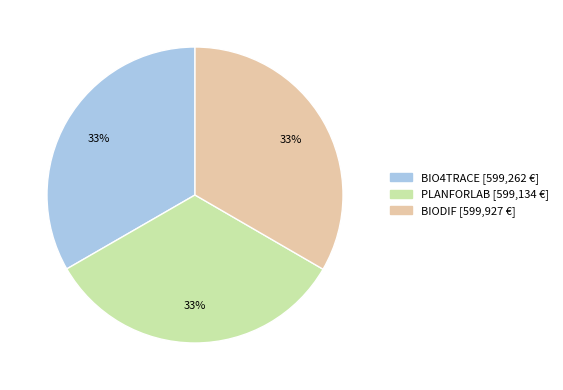

What percentage is the BIODIF slice, to the nearest percent?

33%